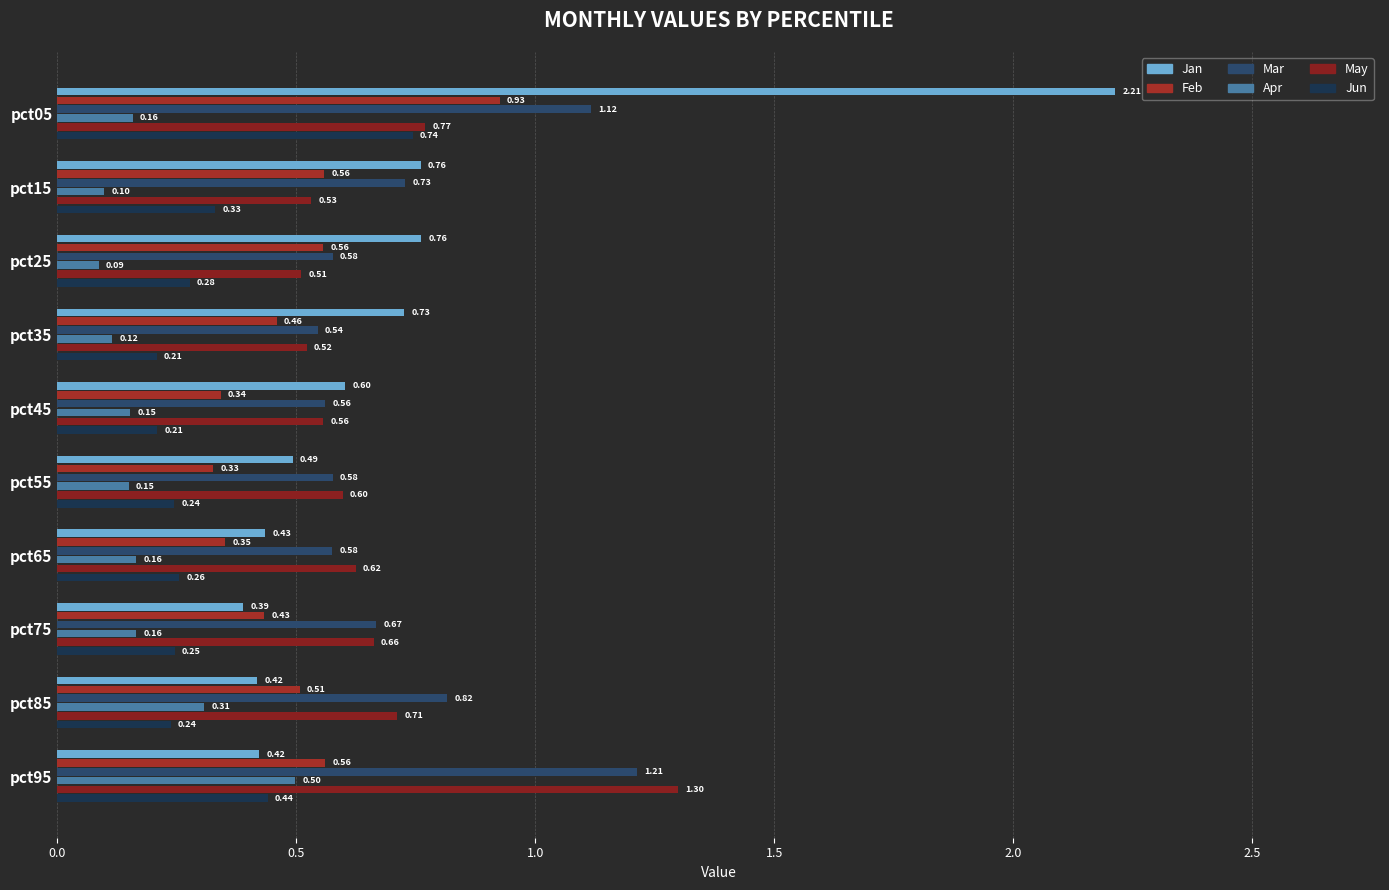

Which series has the widest spread of values?

Jan